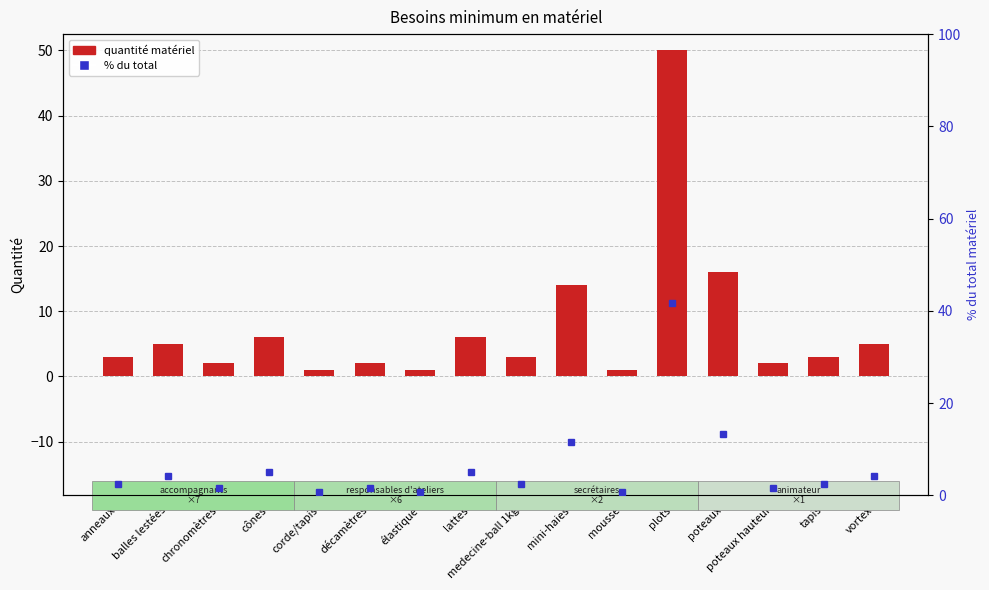

What is the sum of all quantité matériel values?

120.0